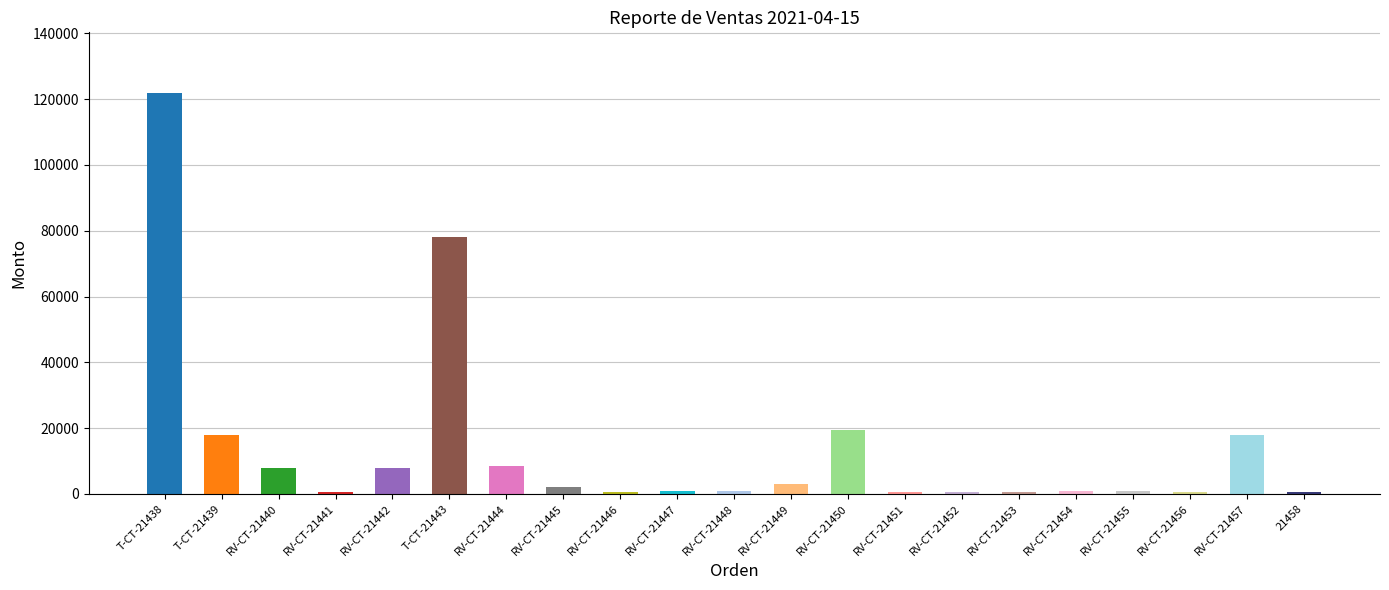

What is the label of the 7th bar from the left?

RV-CT-21444